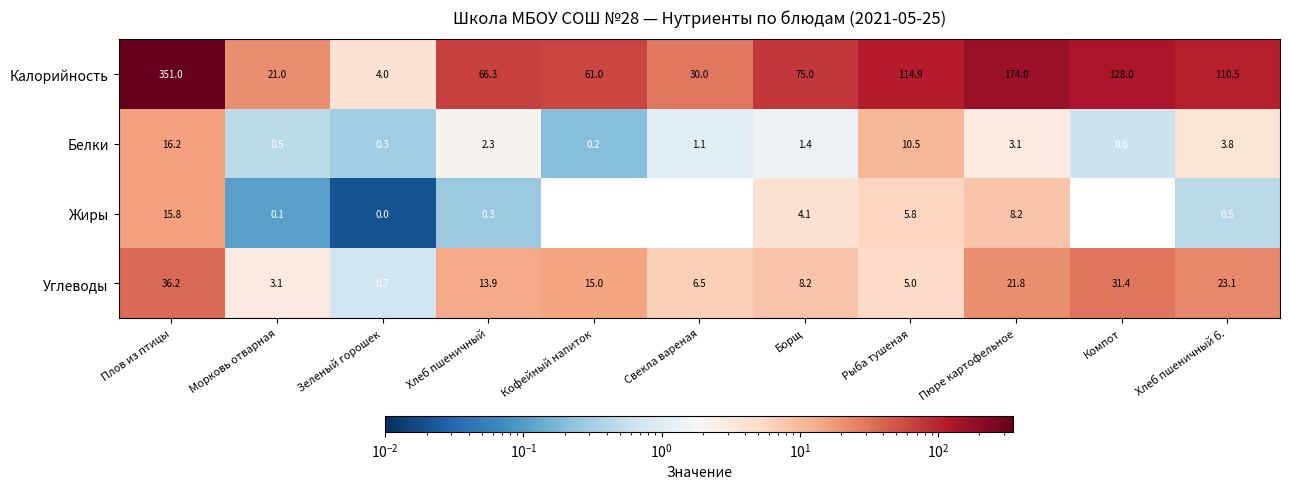

What is the sum of the Жиры values at Морковь отварная and Хлеб пшеничный?

0.4